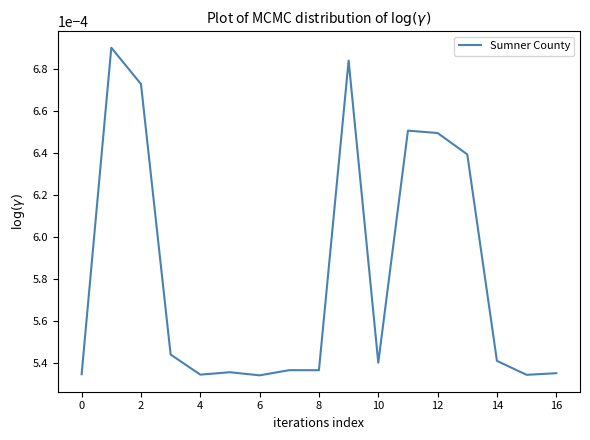

Is this an area chart (filled region under the line)?

No